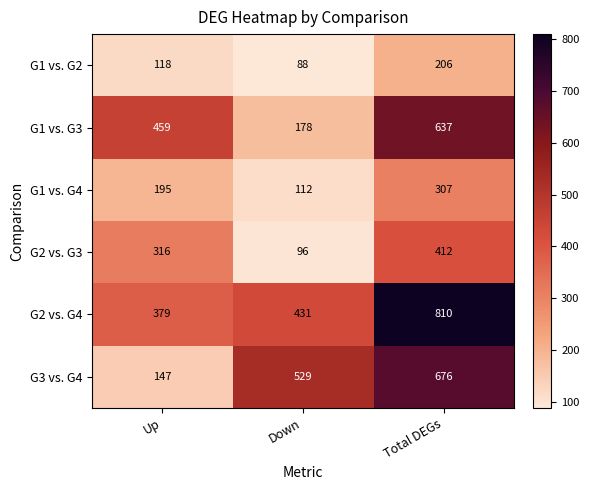

Which category has the highest value across all series?

Total DEGs